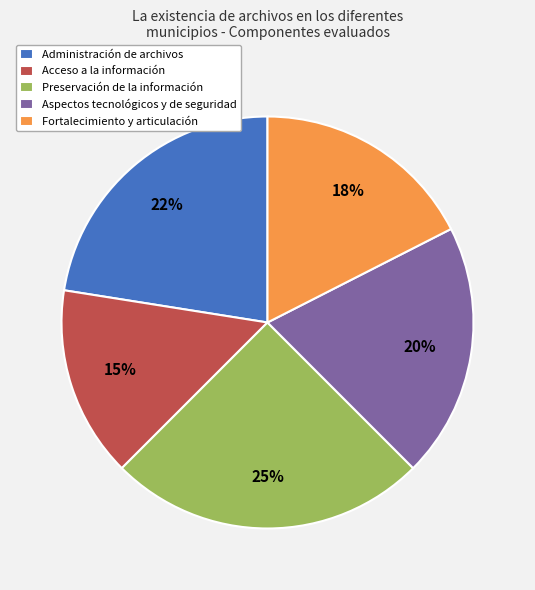

Is Administración de archivos the majority of the pie?

No